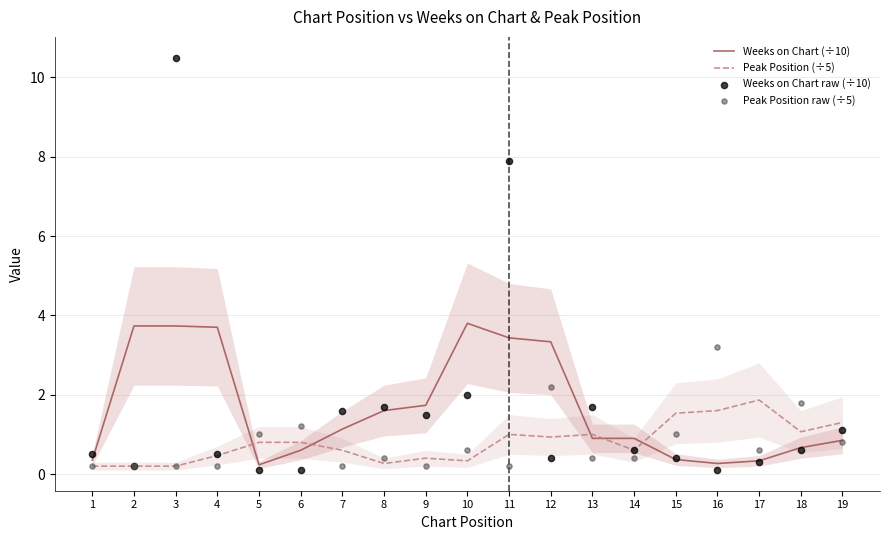

Which series reaches the maximum Y coordinate?

Weeks on Chart raw (÷10)